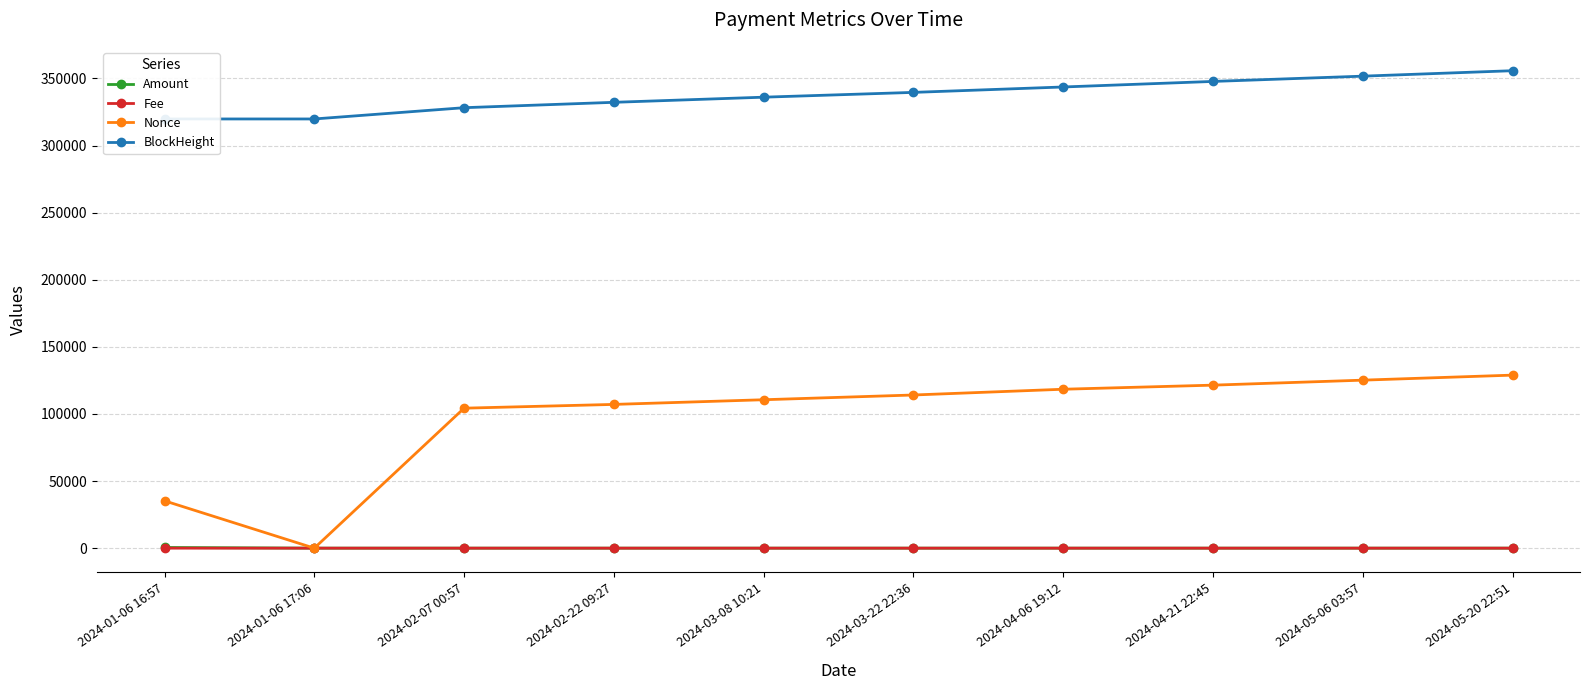

Which series changed the most between 2024-04-21 22:45 and 2024-05-20 22:51?

BlockHeight